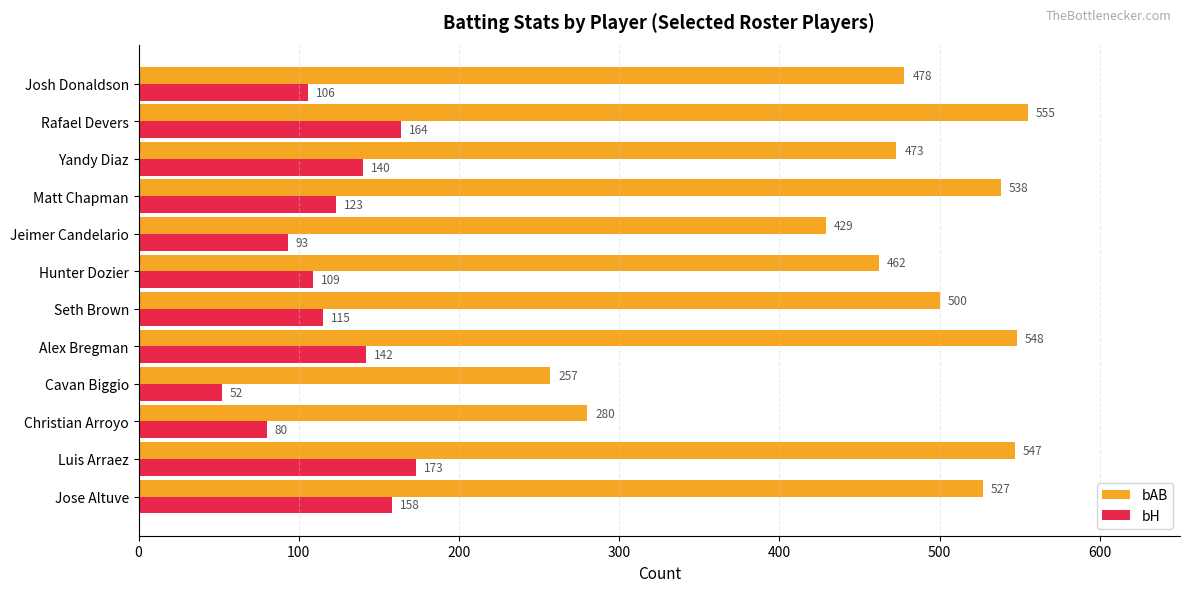

What is the difference between the maximum and minimum values in the bAB series?

298